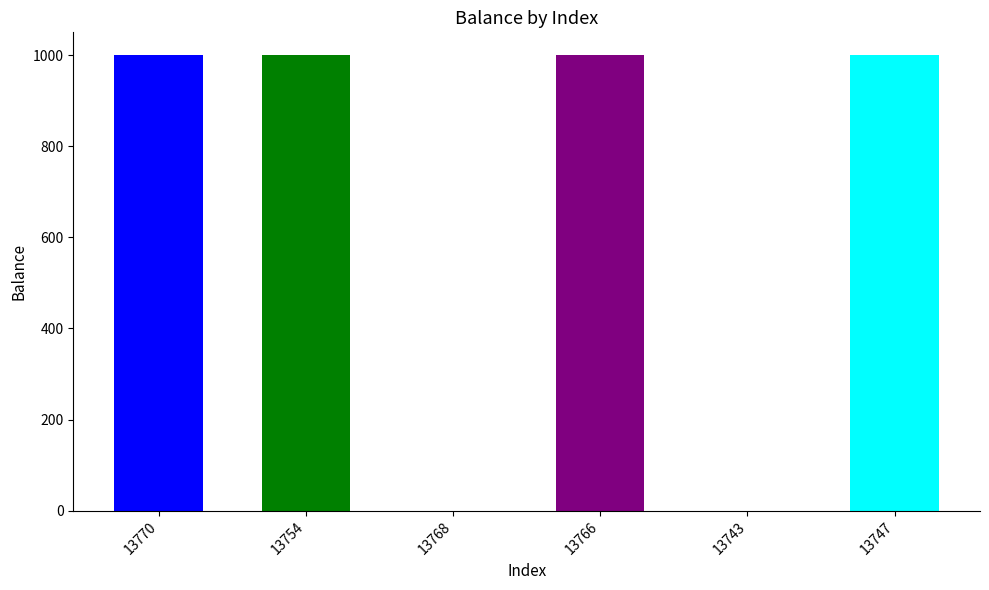

Which label corresponds to the smallest value in the chart?

13768